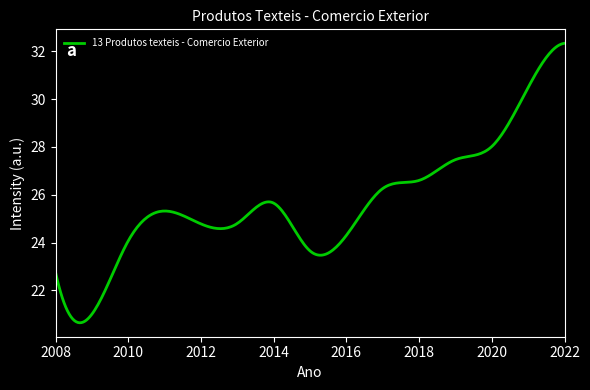

What is the maximum value shown in the chart?

32.3